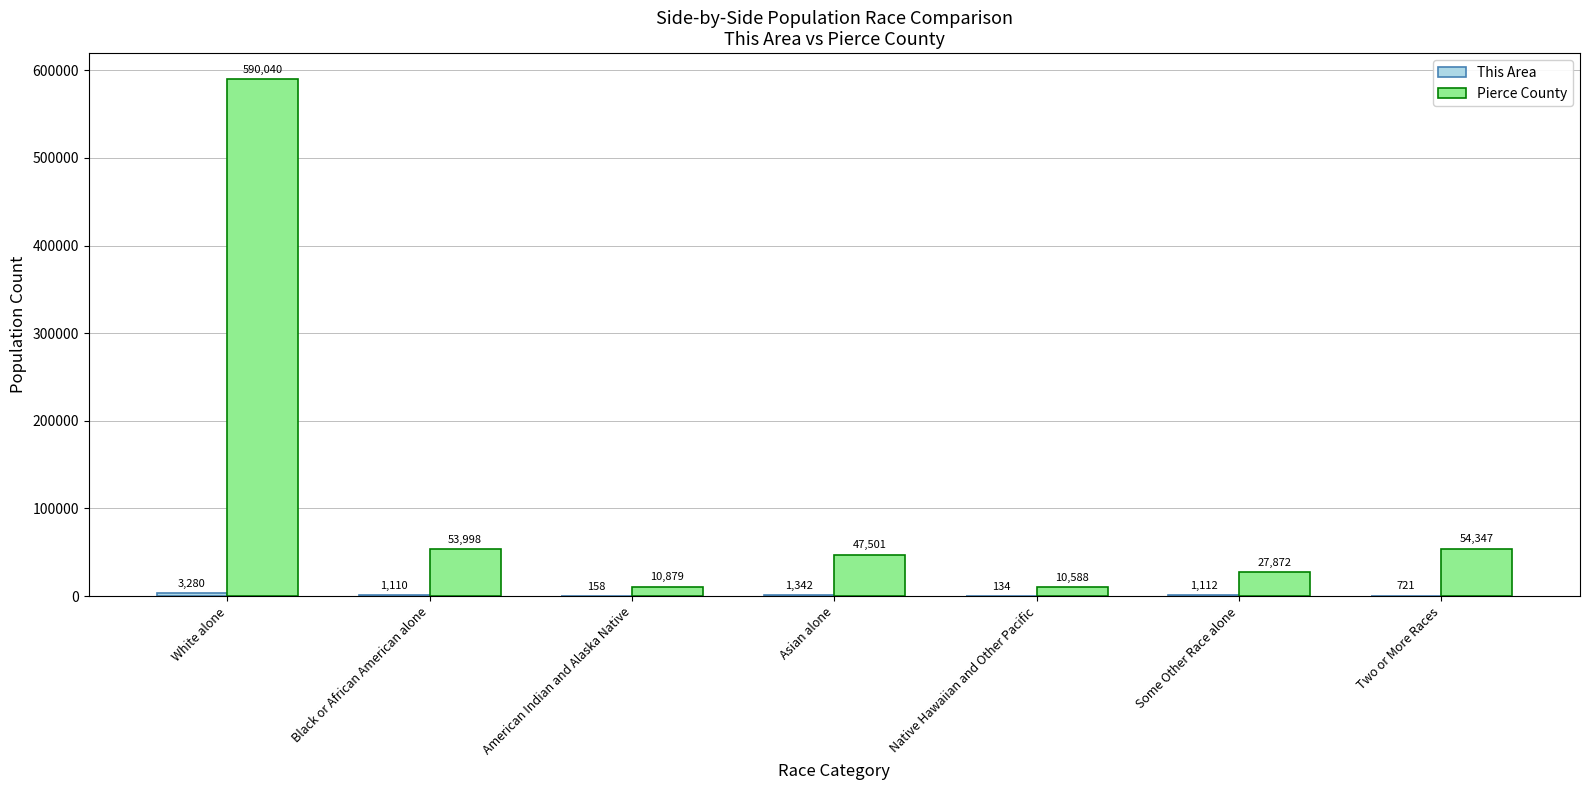

What is the sum of all Pierce County values?

795225